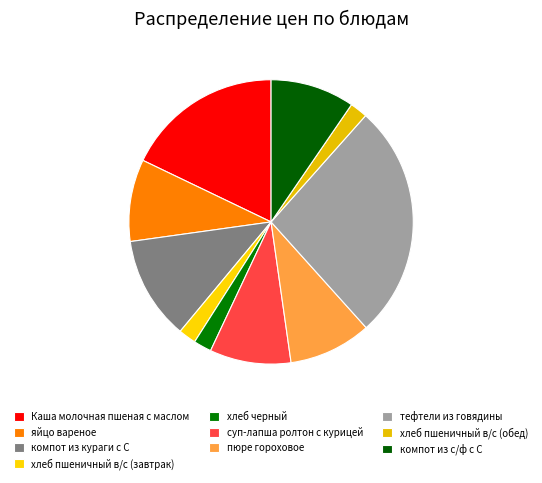

What is the ratio of the value at хлеб пшеничный в/с (обед) to the value at хлеб черный?

1.0